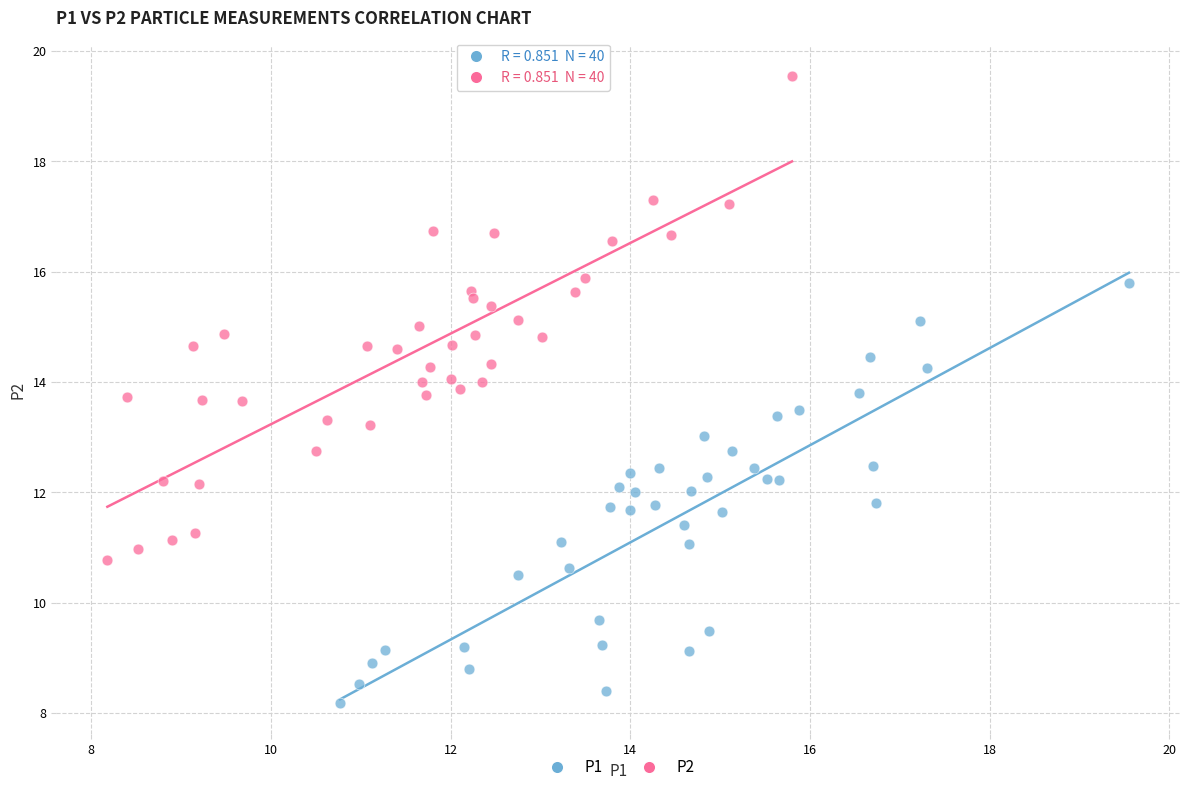

Which series reaches the minimum Y coordinate?

P1